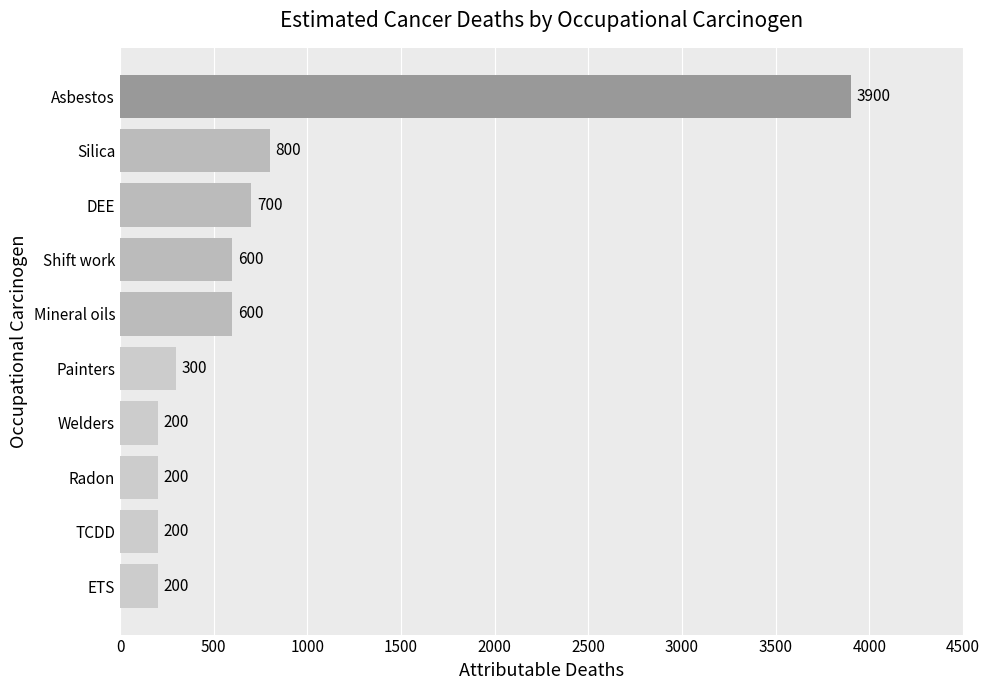

What is the average value?

770